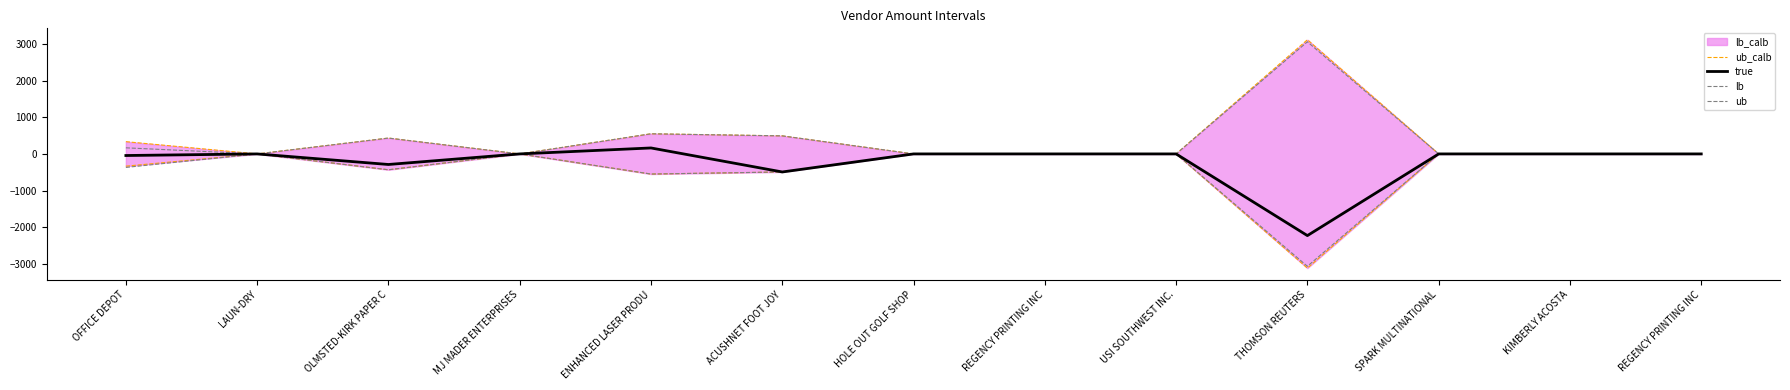

True or false: ub_calb and ub cross at least once.

False